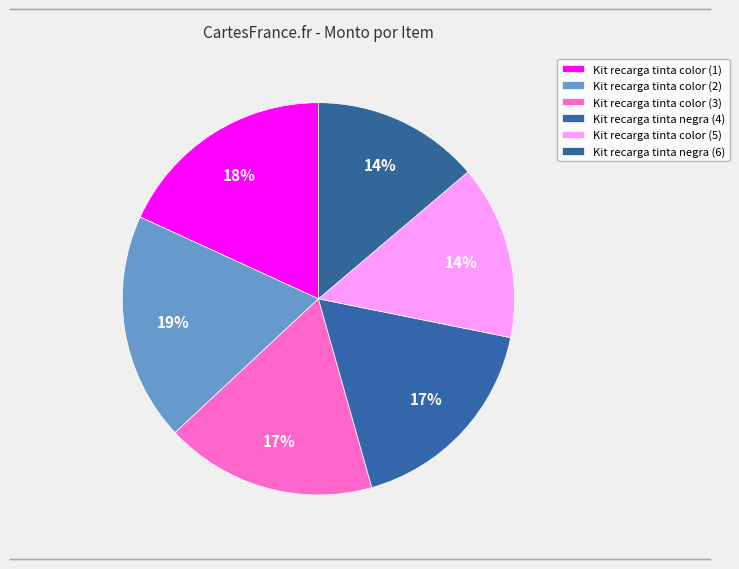

Count the number of slices in the pie.

6